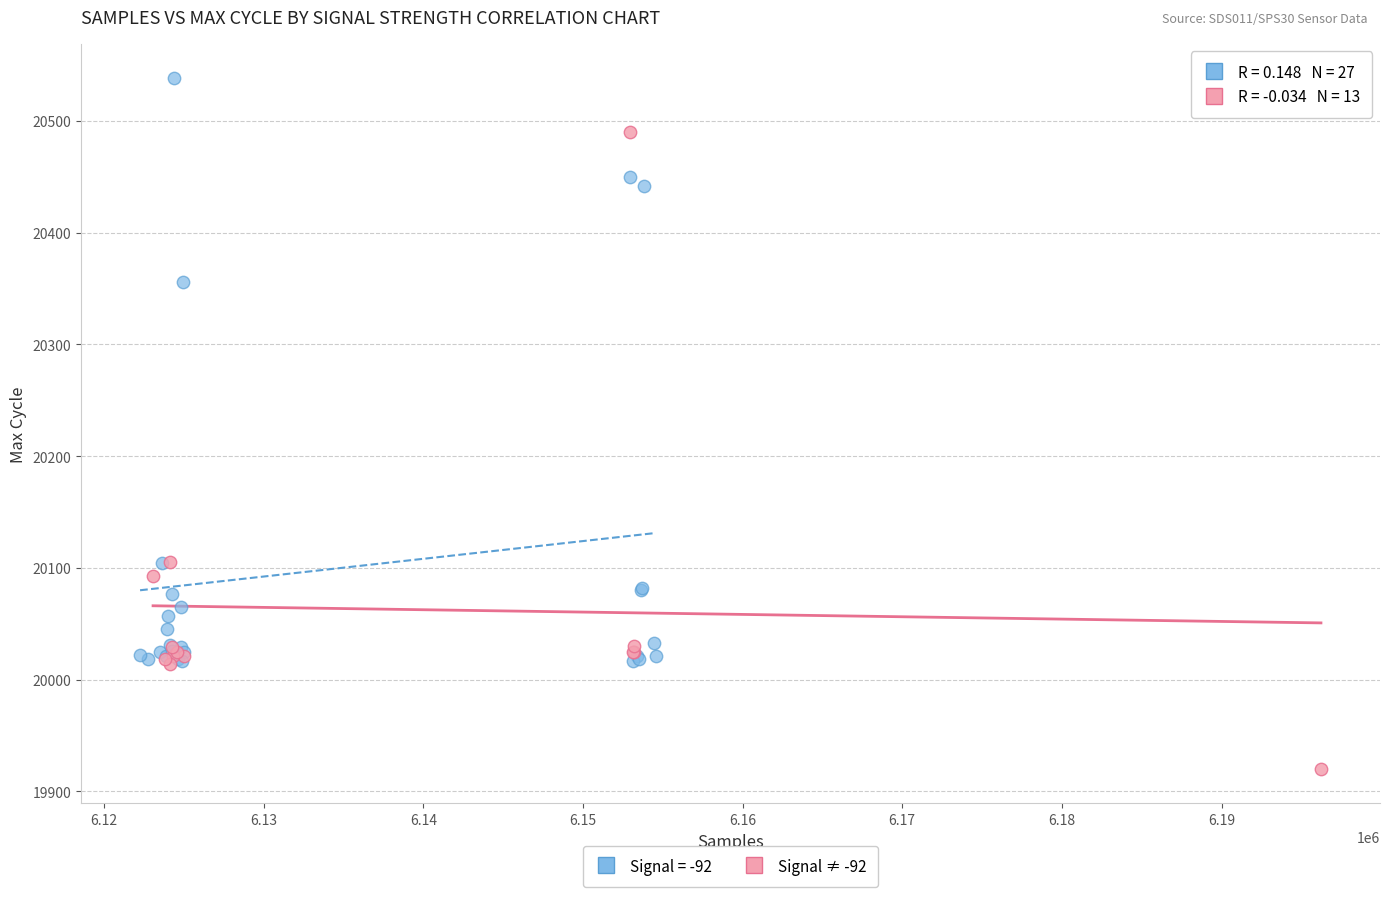

Which series reaches the minimum Y coordinate?

Signal ≠ -92